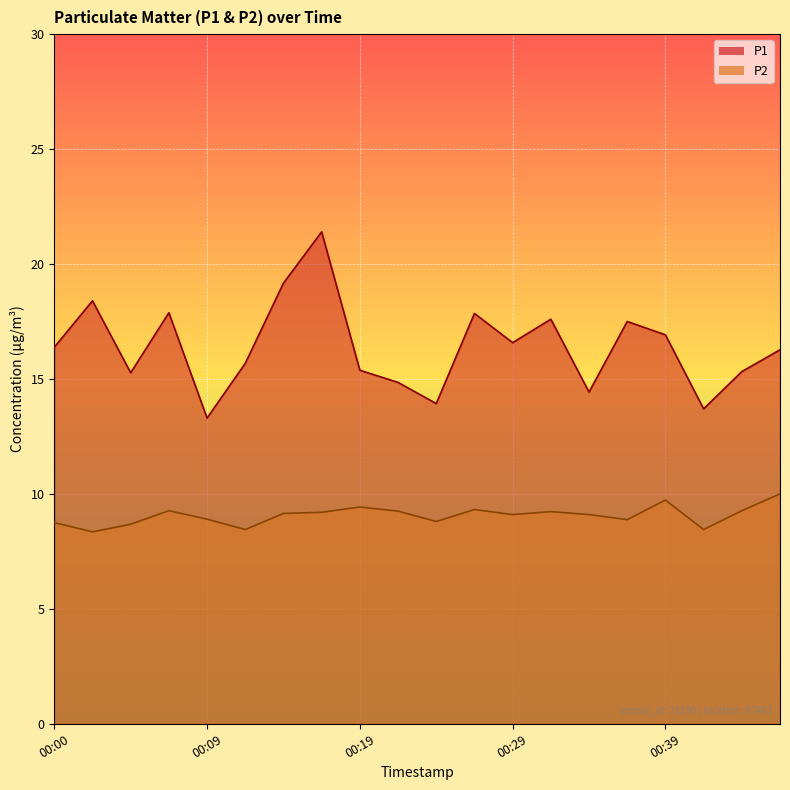

At which label is P2 closest to 9?

00:09